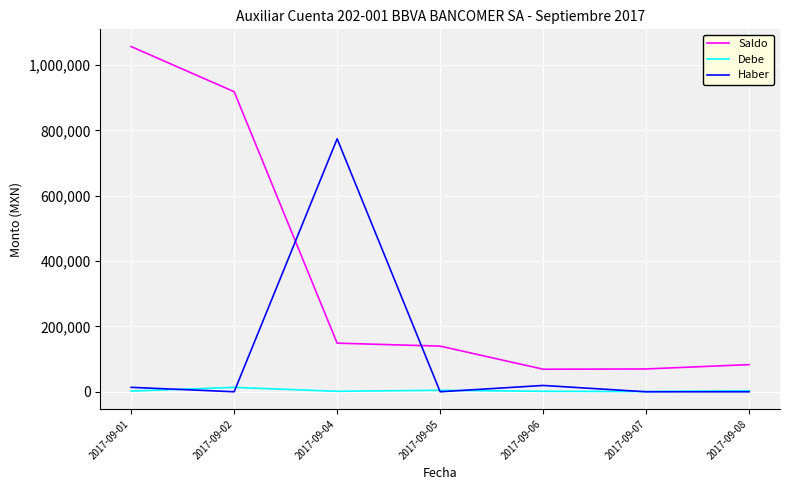

What are all the series names shown in the legend?

Saldo, Debe, Haber